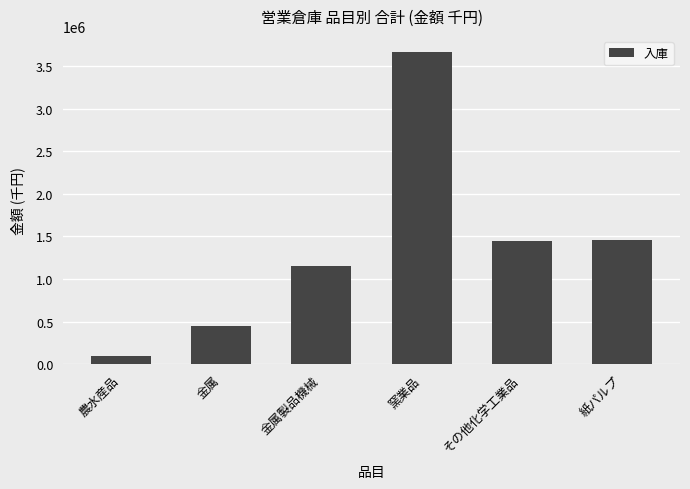

Which label corresponds to the smallest value in the chart?

農水産品